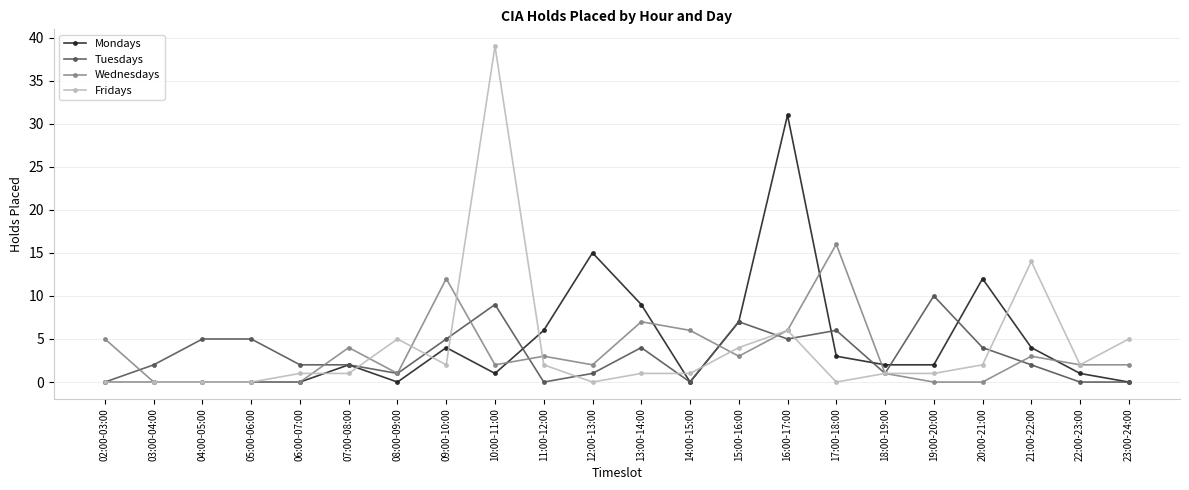

Reading left to right, transcribe all the data shown in this chart.

Mondays: 0	0	0	0	0	2	0	4	1	6	15	9	0	7	31	3	2	2	12	4	1	0
Tuesdays: 0	2	5	5	2	2	1	5	9	0	1	4	0	7	5	6	1	10	4	2	0	0
Wednesdays: 5	0	0	0	0	4	1	12	2	3	2	7	6	3	6	16	1	0	0	3	2	2
Fridays: 0	0	0	0	1	1	5	2	39	2	0	1	1	4	6	0	1	1	2	14	2	5